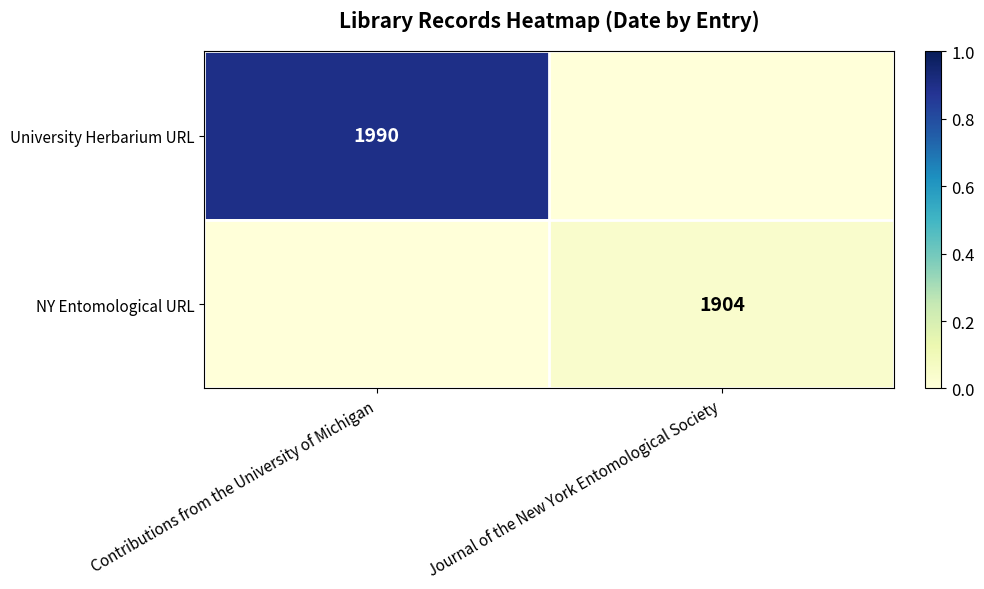

True or false: NY Entomological URL has a value of 636 at Journal of the New York Entomological Society.

False